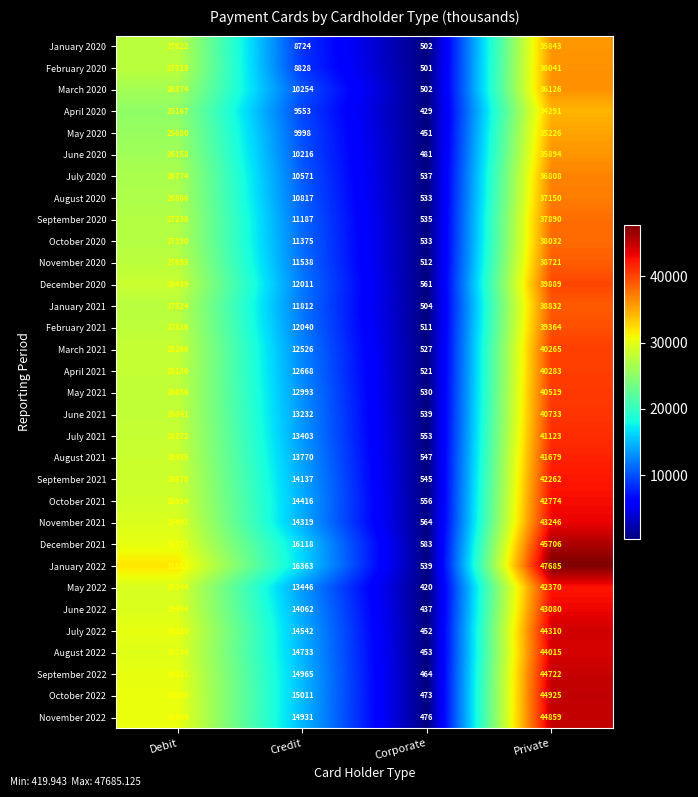

What is the total value across all series at Corporate?

16271